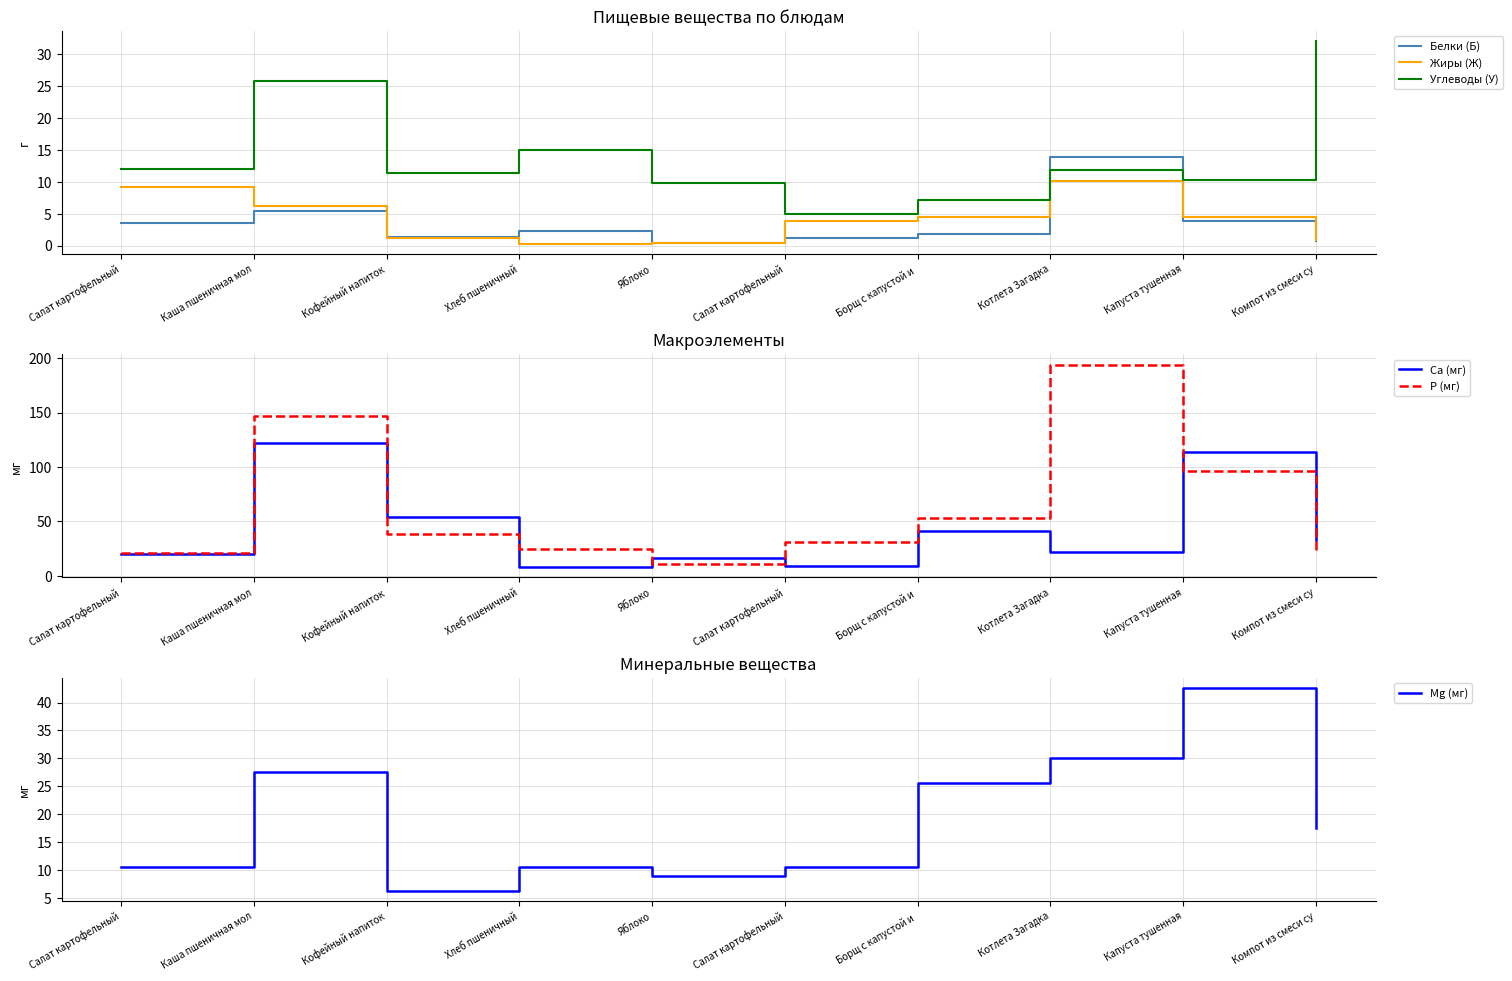

True or false: Mg (мг) and Жиры (Ж) intersect in this chart.

False